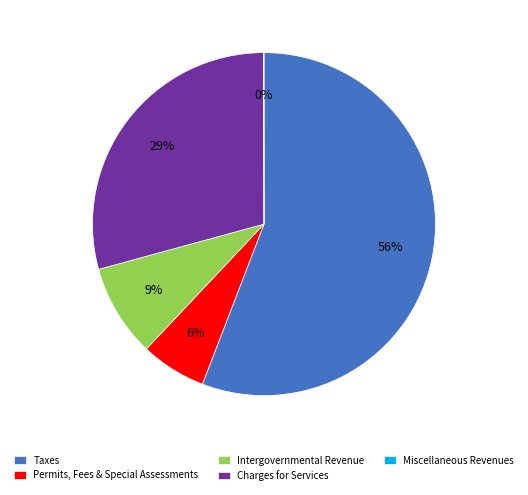

Does Taxes account for over 50% of the chart?

Yes